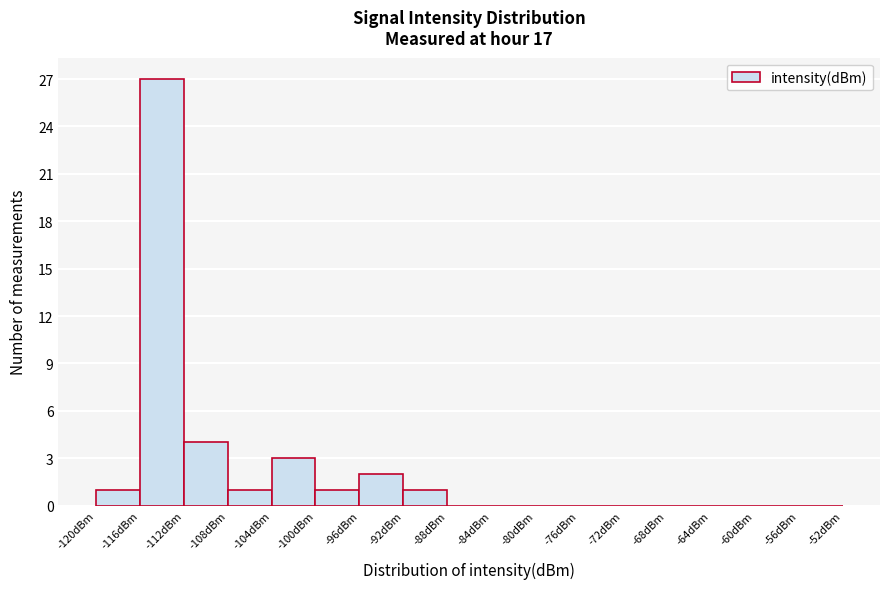

Reading left to right, transcribe this chart: for each bar, give the range it covers on the x-axis and its height. The values are not printed on the chart, so give them approximately, as read against the axis.

-120 to -116: 1
-116 to -112: 27
-112 to -108: 4
-108 to -104: 1
-104 to -100: 3
-100 to -96: 1
-96 to -92: 2
-92 to -88: 1
-88 to -84: 0
-84 to -80: 0
-80 to -76: 0
-76 to -72: 0
-72 to -68: 0
-68 to -64: 0
-64 to -60: 0
-60 to -56: 0
-56 to -52: 0